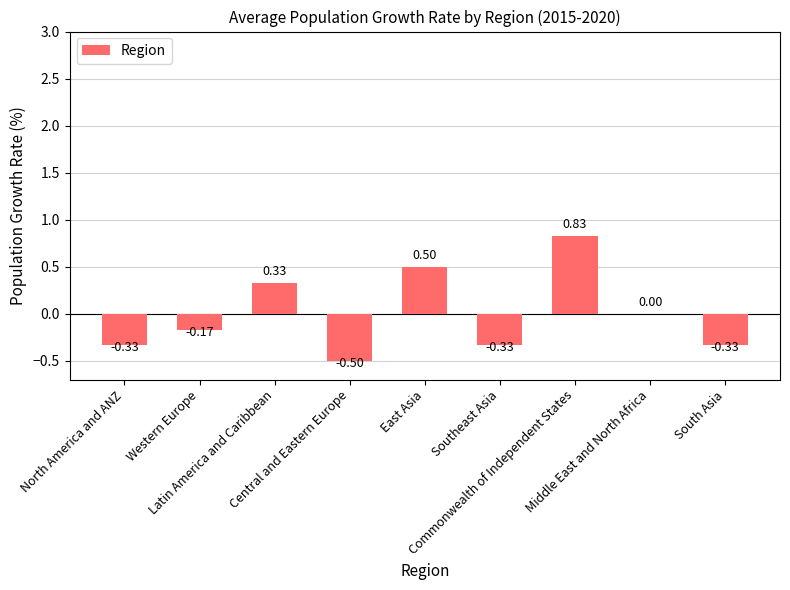

What is the difference between the maximum and minimum values?

1.3